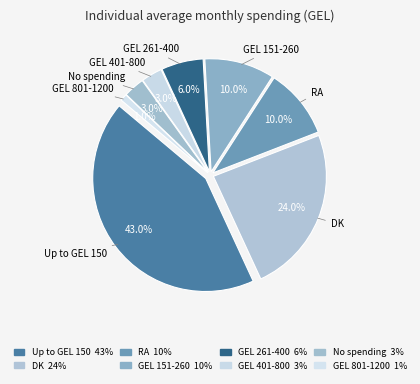

Does Up to GEL 150 represent more than half of the total?

No